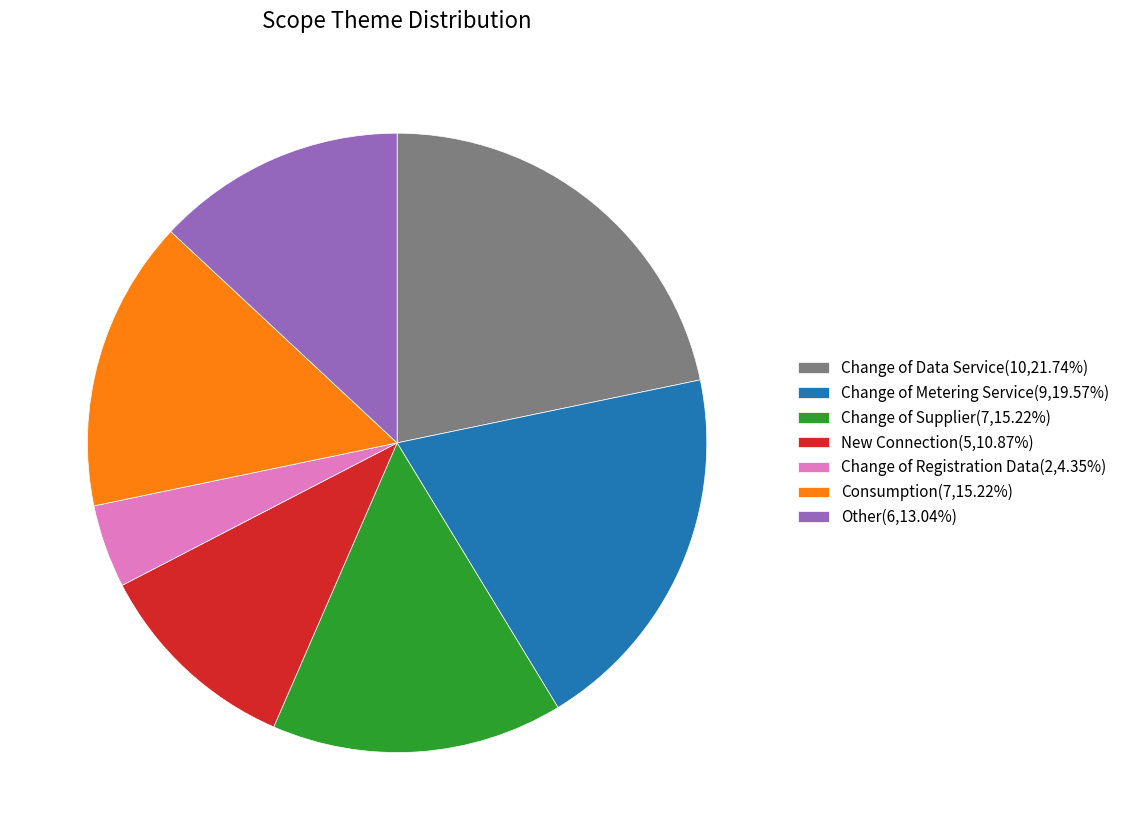

Approximately how many times larger is the value at Change of Metering Service(9,19.57%) compared to Change of Supplier(7,15.22%)?

1.3